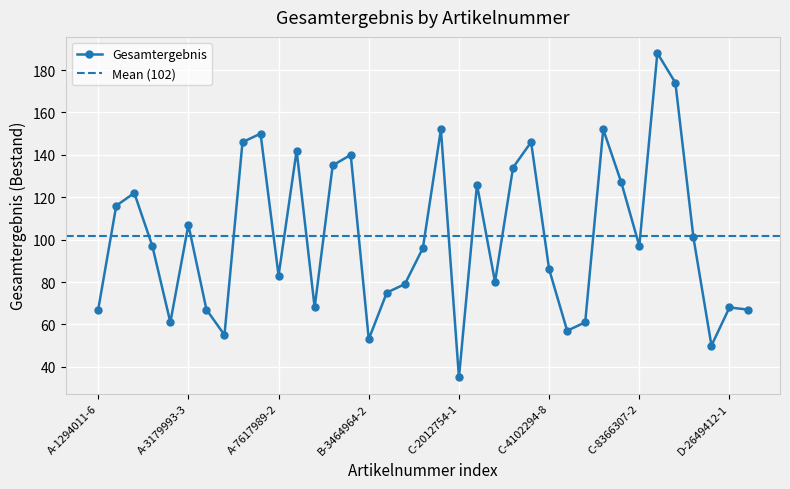

How many points are higher than both their immediate neighbors (excluding endpoints)?

11